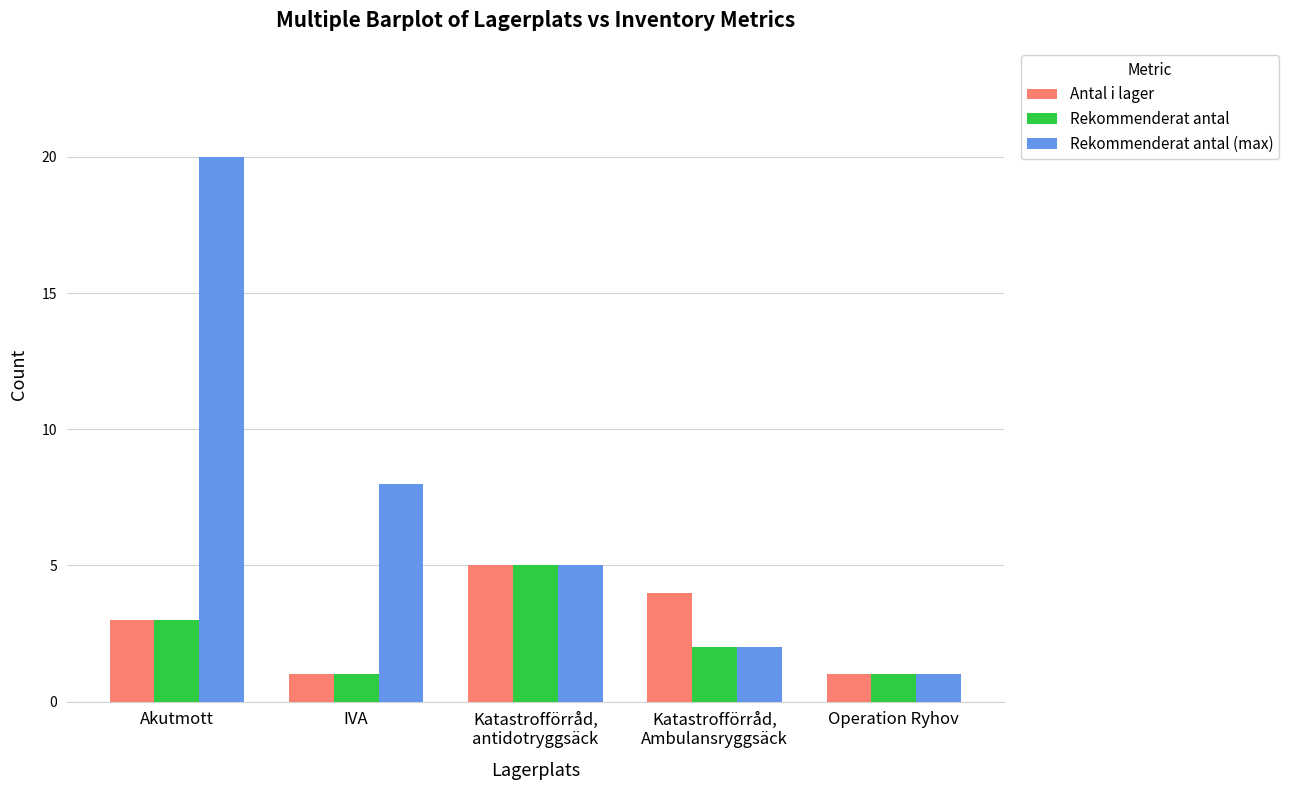

At which label is Antal i lager closest to 3?

Akutmott